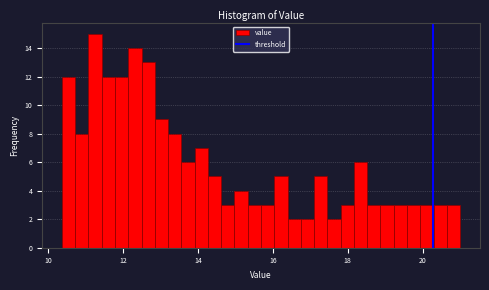

Around what value on the x-axis is the tallest bar? Give the approximate position of its centre, as read against the axis.

11.2